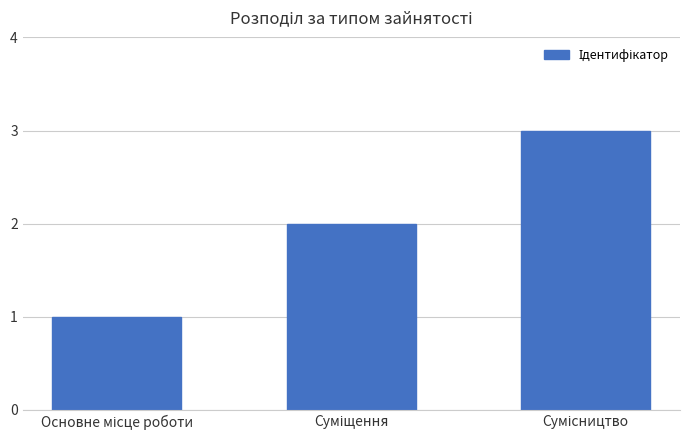

Count the number of categories in the chart.

3